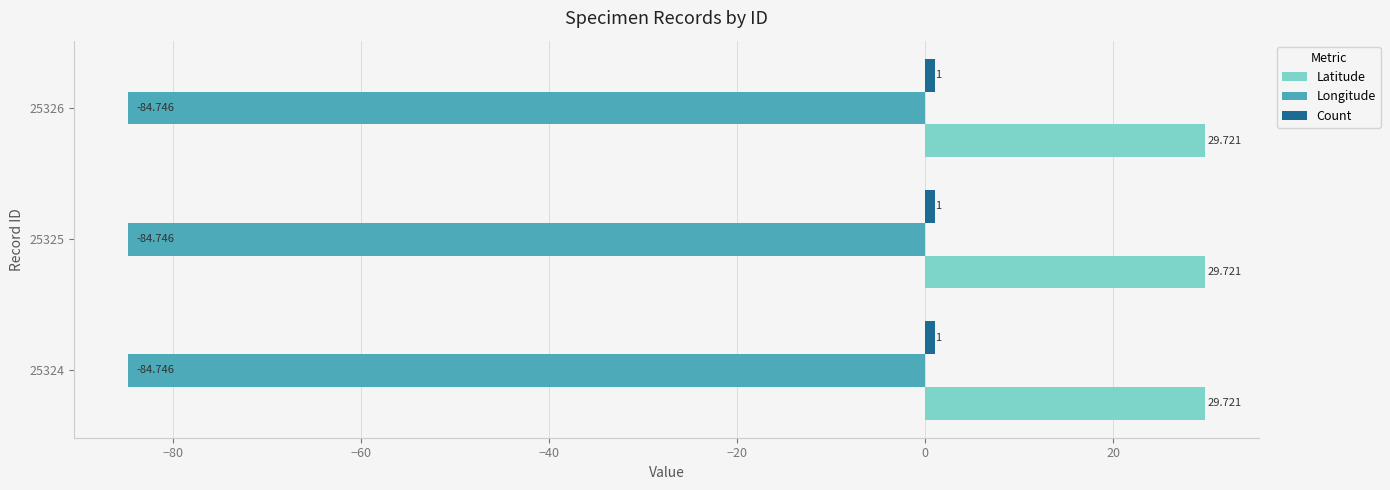

How many data points does each series have?

3